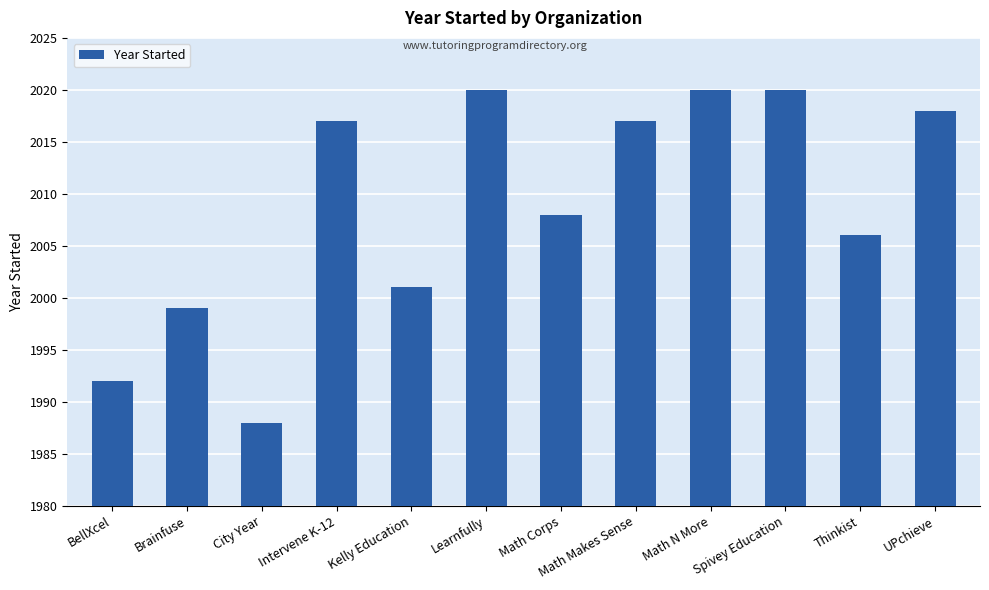

How many categories are shown in the chart?

12